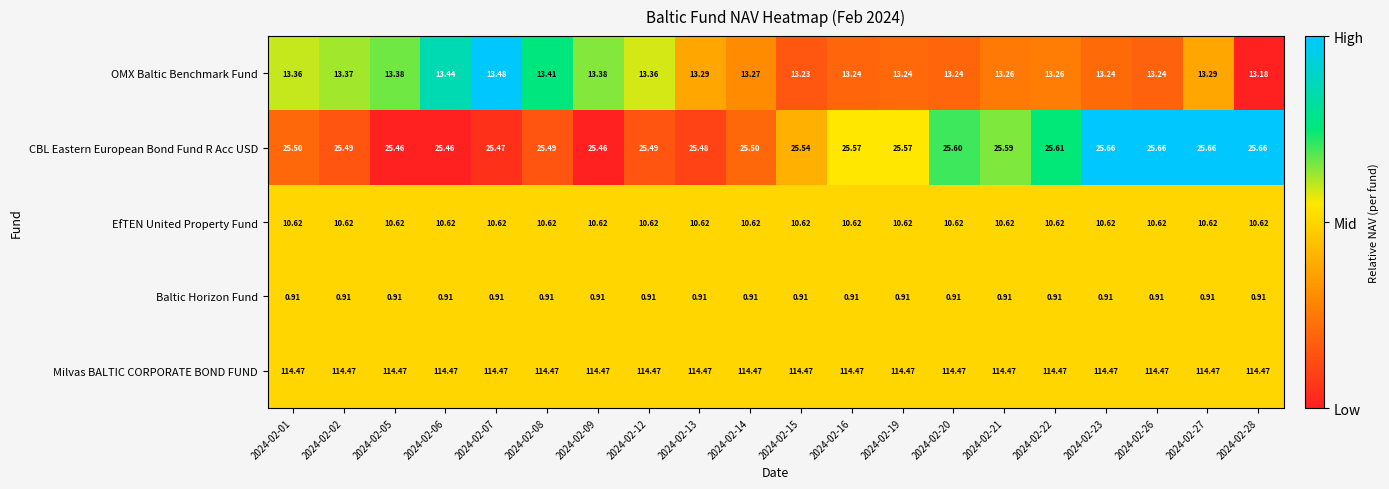

Between 2024-02-05 and 2024-02-07, which series saw the biggest shift?

OMX Baltic Benchmark Fund